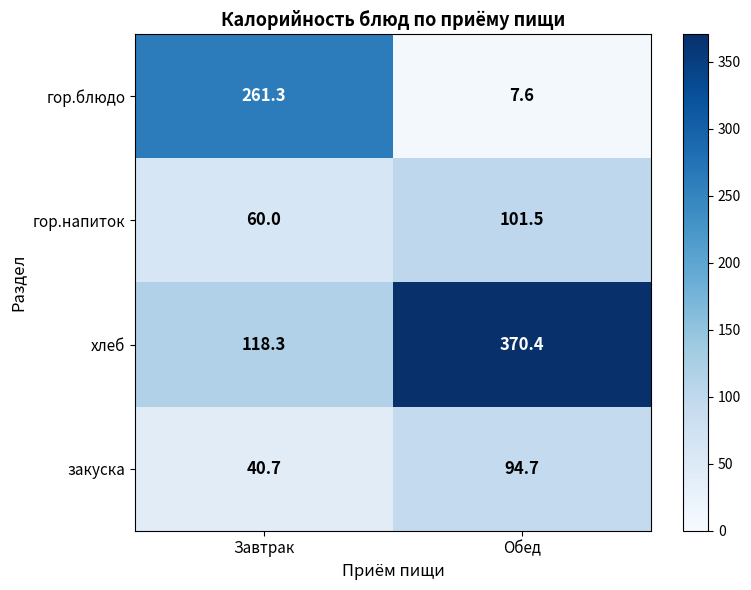

Reading right to left, list all the values displayed in this chart.

гор.блюдо: Обед=7.6	Завтрак=261.3
гор.напиток: Обед=101.5	Завтрак=60.0
хлеб: Обед=370.4	Завтрак=118.3
закуска: Обед=94.7	Завтрак=40.7